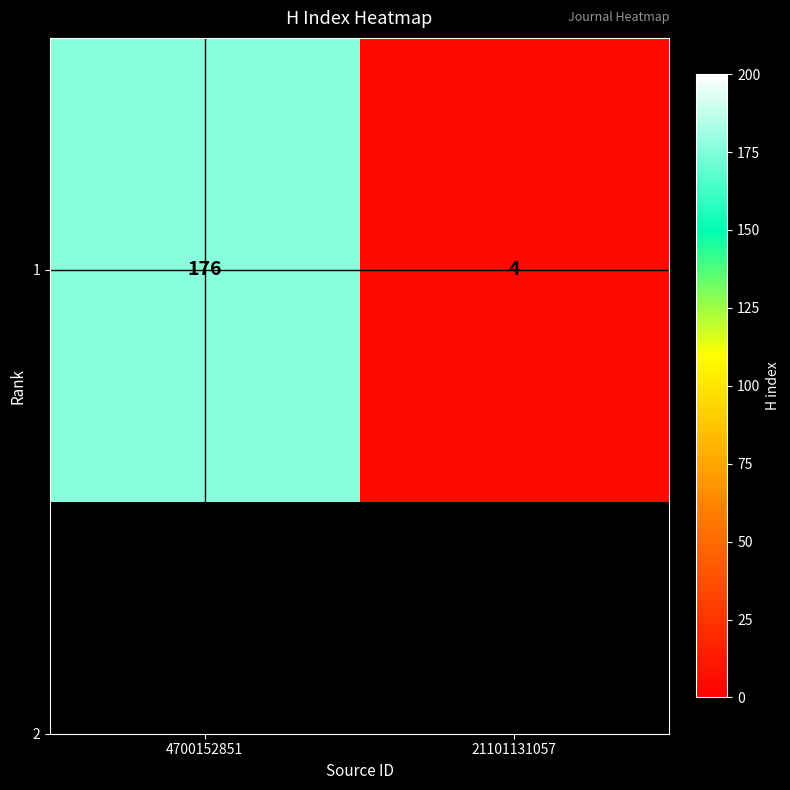

How many values are below 176?

1